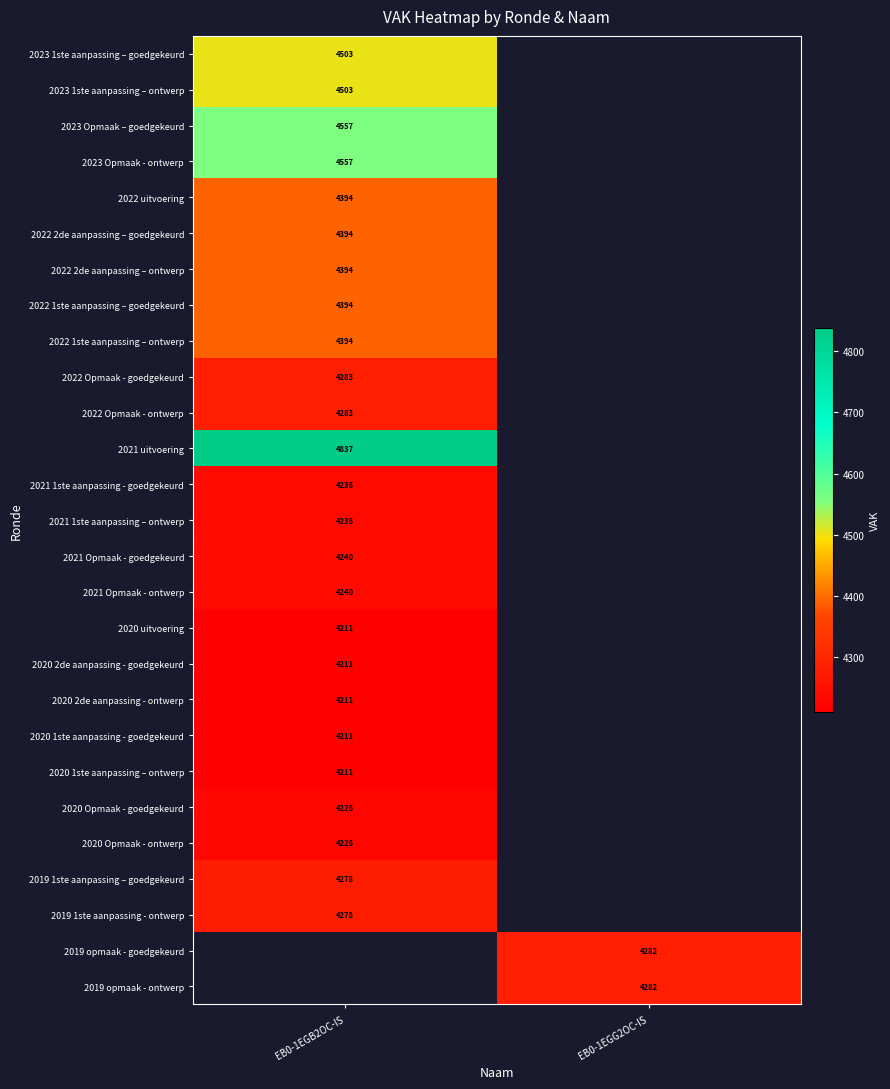

The value of 2022 1ste aanpassing – goedgekeurd at EB0-1EGB2OC-IS is 4394. True or false?

True